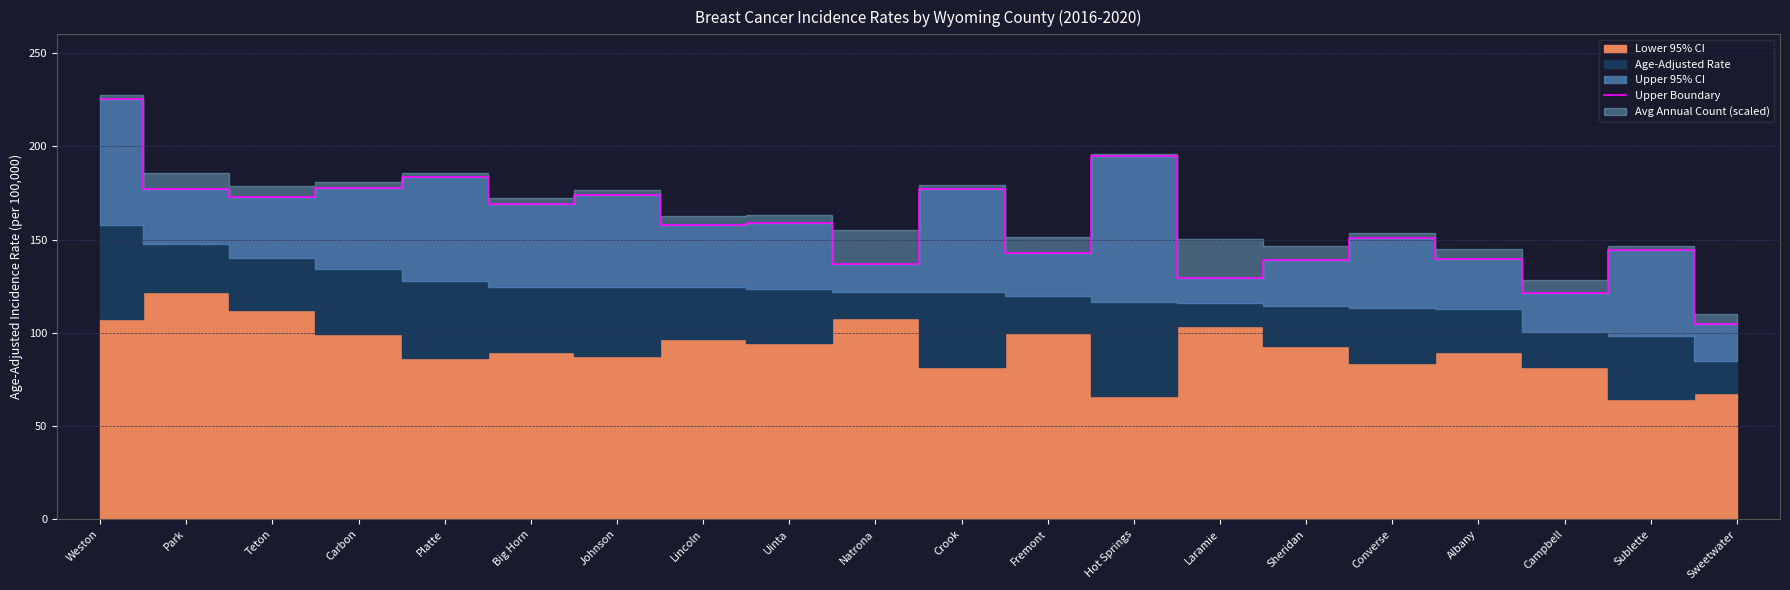

Which has a higher value, Park or Big Horn?

Park